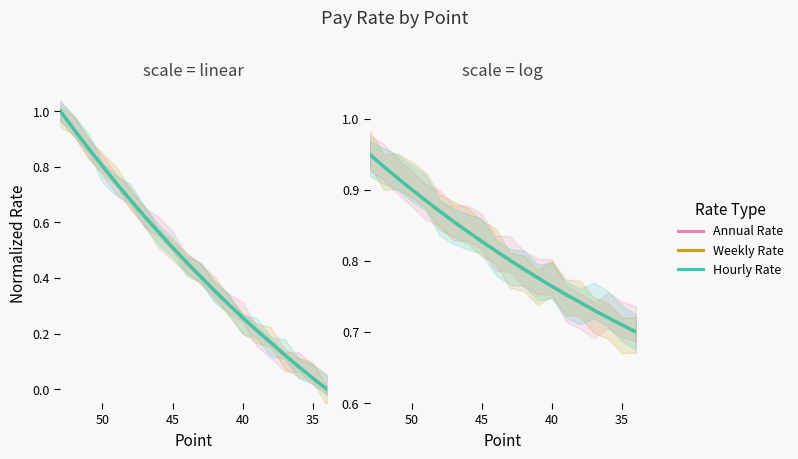

Which series ends up on top after the final intersection of Annual Rate and Hourly Rate?

Annual Rate